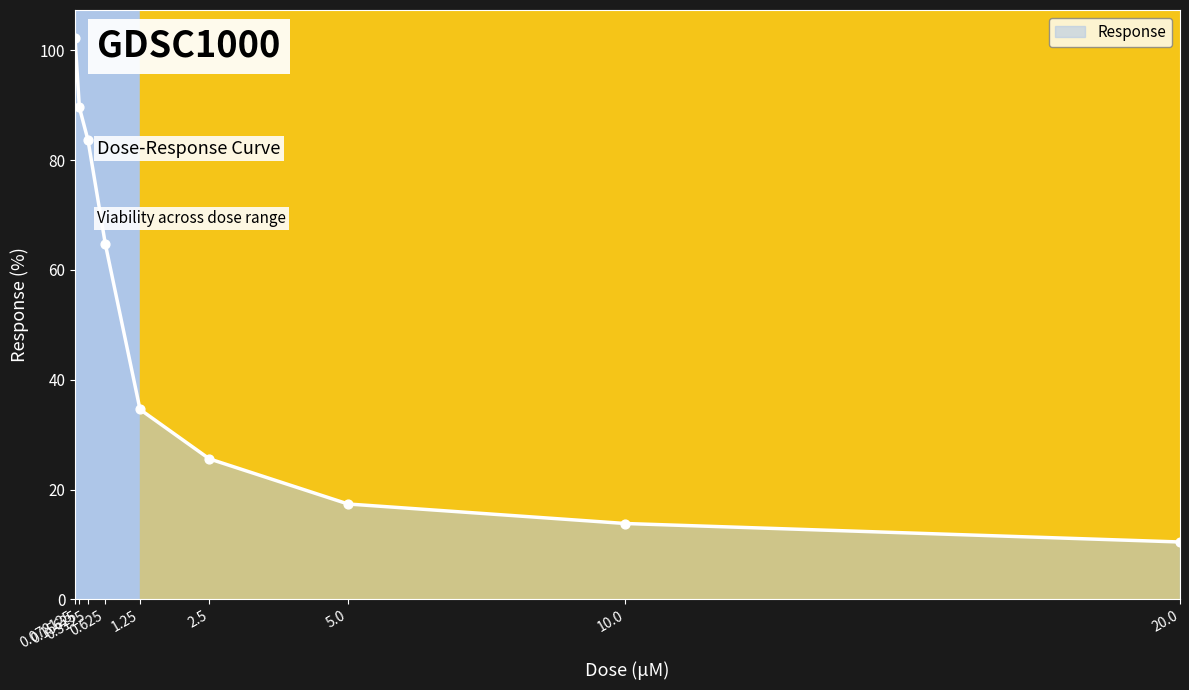

What is the change in value from 0.15625 to 5.0?

-72.2